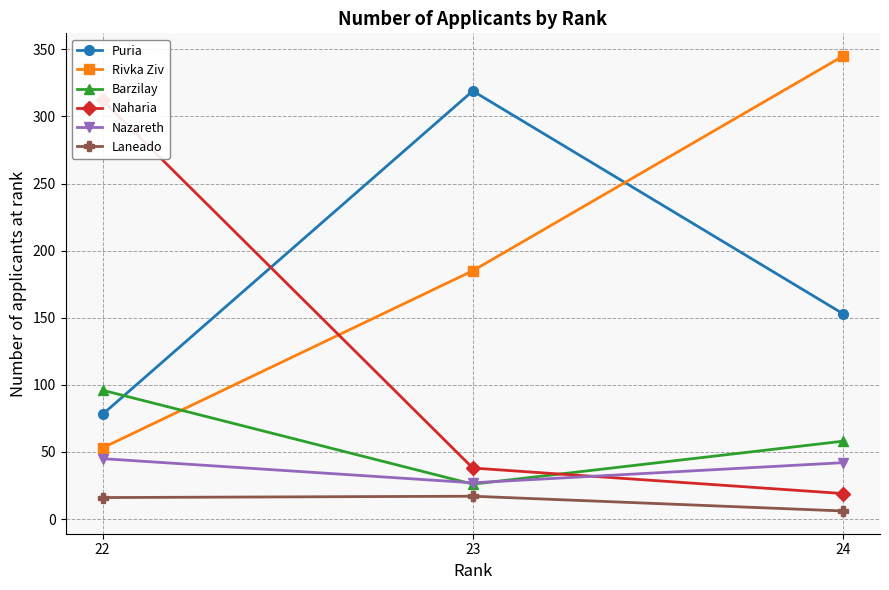

Where does the Naharia series first go above 38?

22